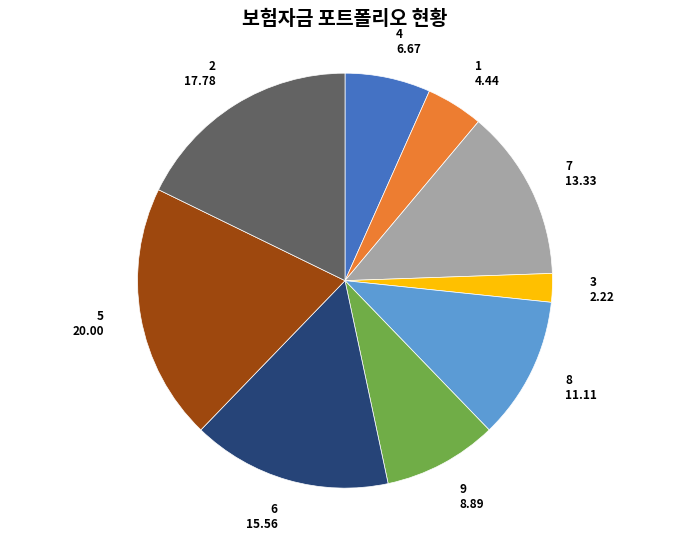

Which has a higher value, 5 or 6?

5